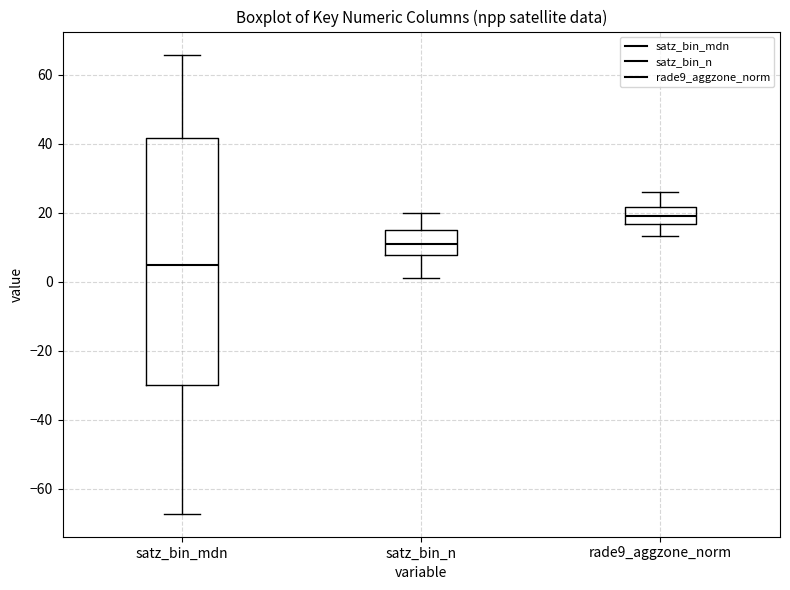

Which box's median line is the highest?

rade9_aggzone_norm